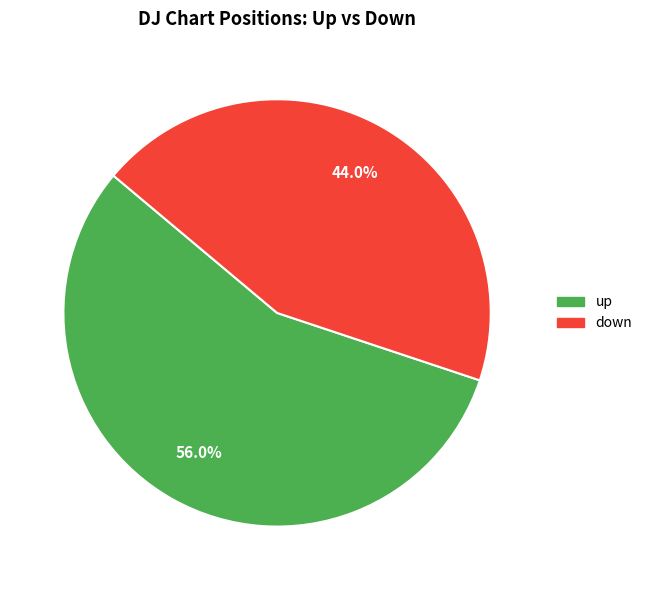

To the nearest percent, what percentage of the pie is down?

44%